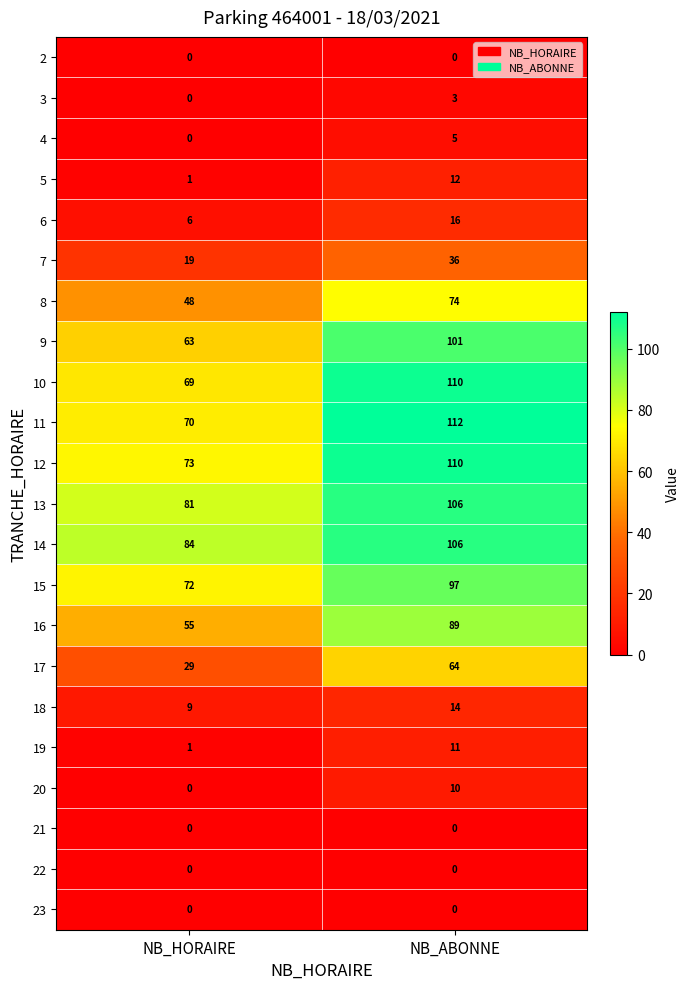

What is the difference between the highest and lowest values at NB_ABONNE?

112